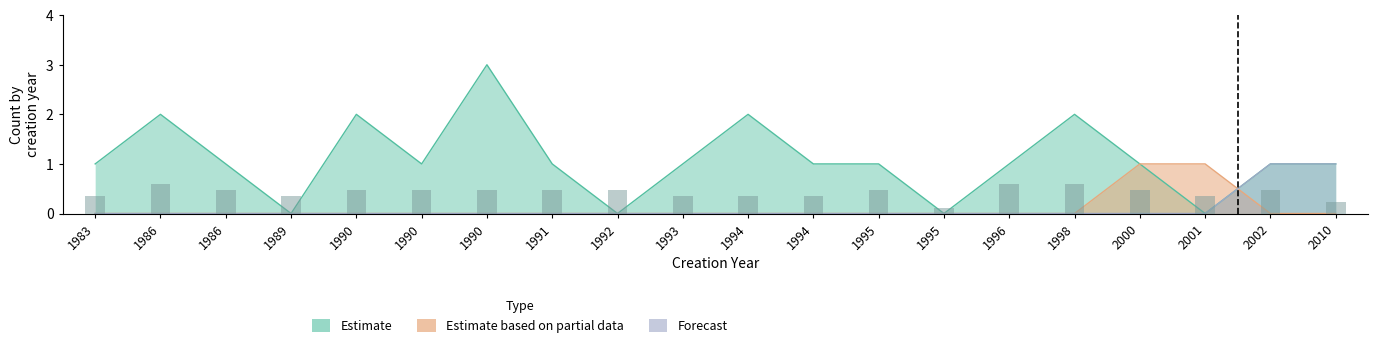

What are all the series names shown in the legend?

Estimate, Estimate based on partial data, Forecast